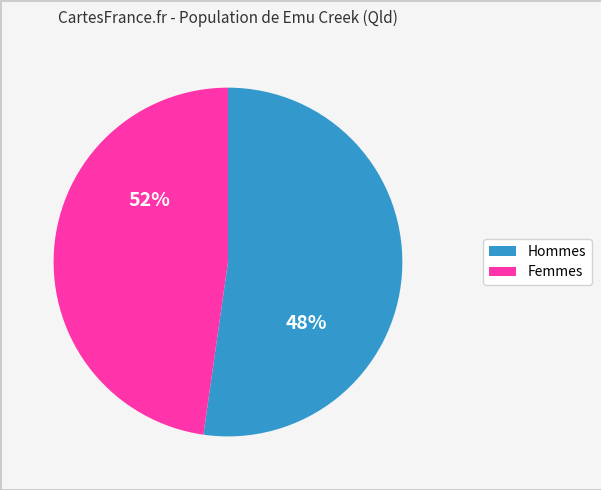

Is the sum of Females and Males greater than half?

Yes